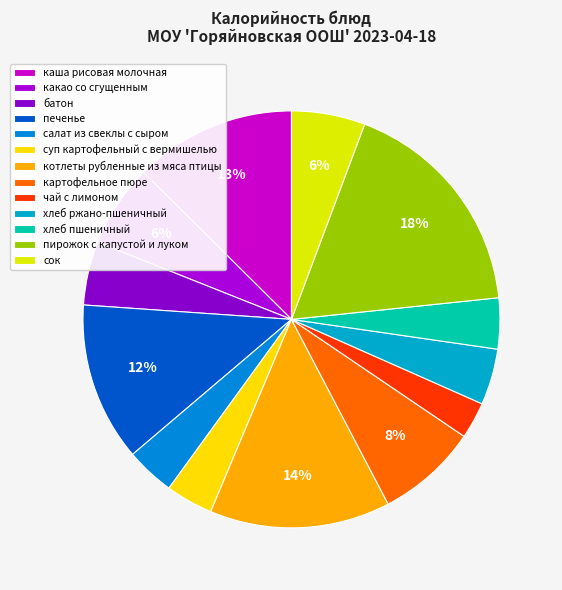

How many segments does this pie chart have?

13